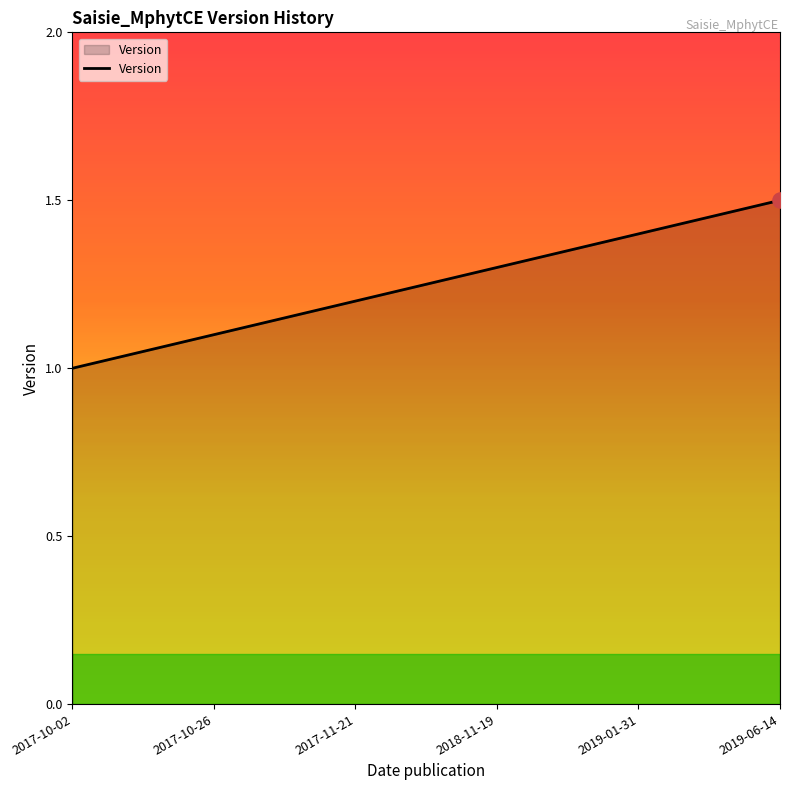

Between 2017-11-21 and 2019-01-31, which is larger?

2019-01-31